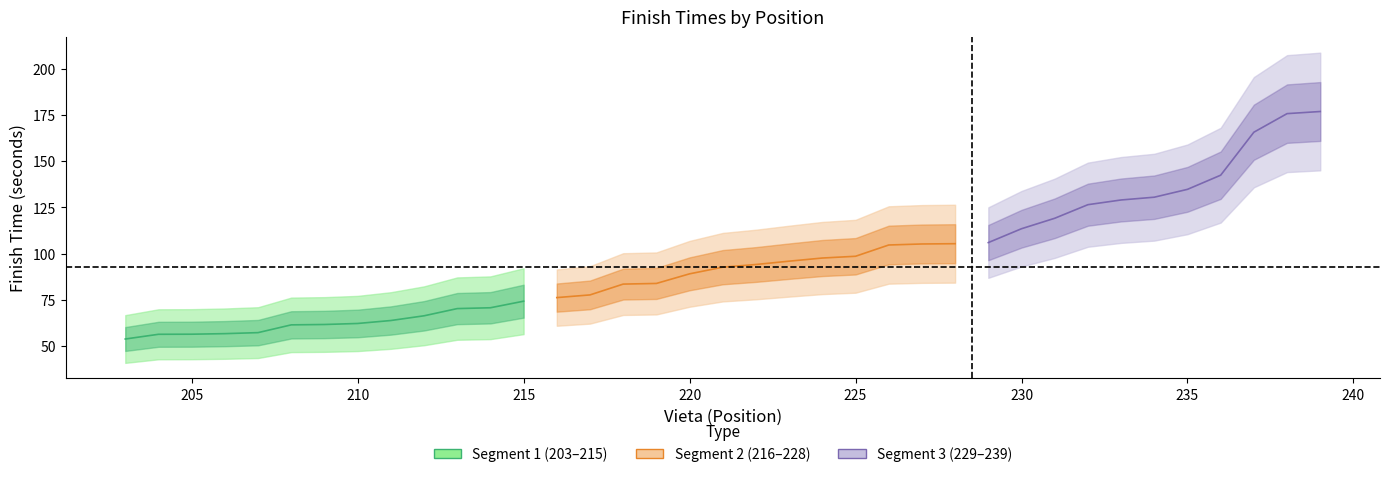

How many data points in Vieta are less than 221?

18